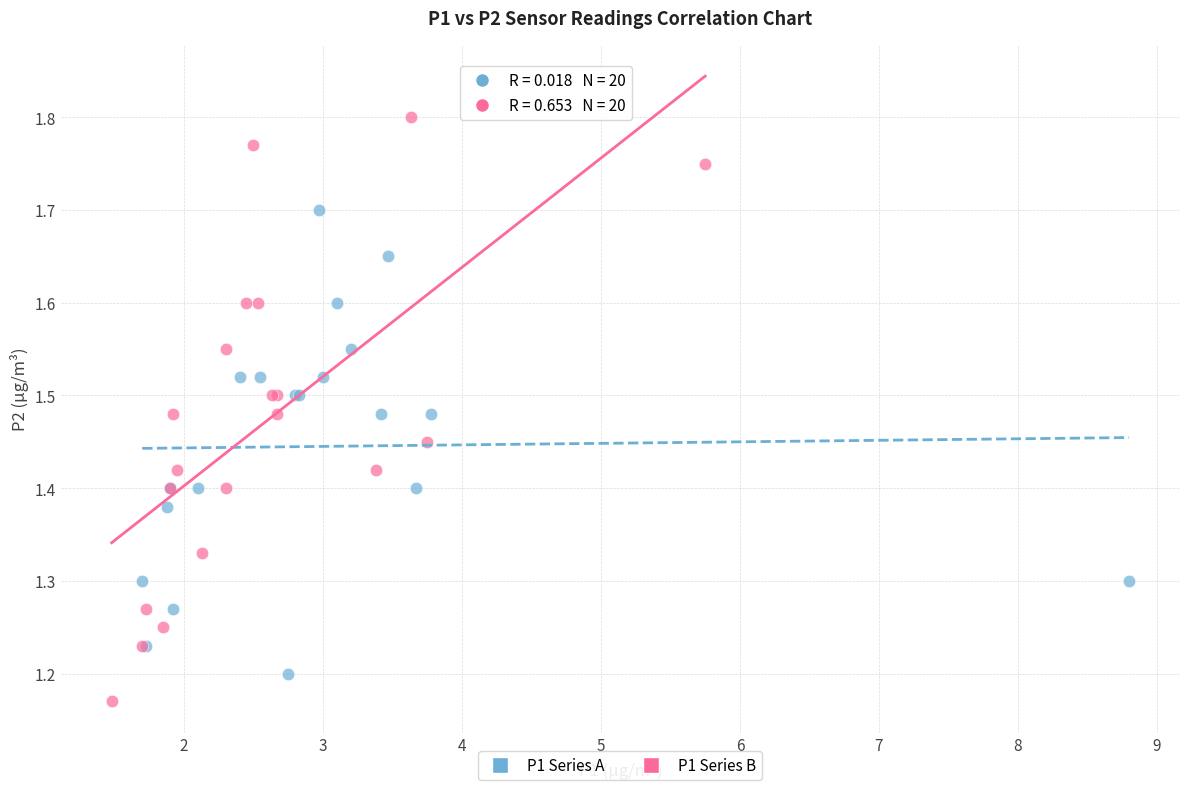

Which series reaches the maximum Y coordinate?

P1 Series B